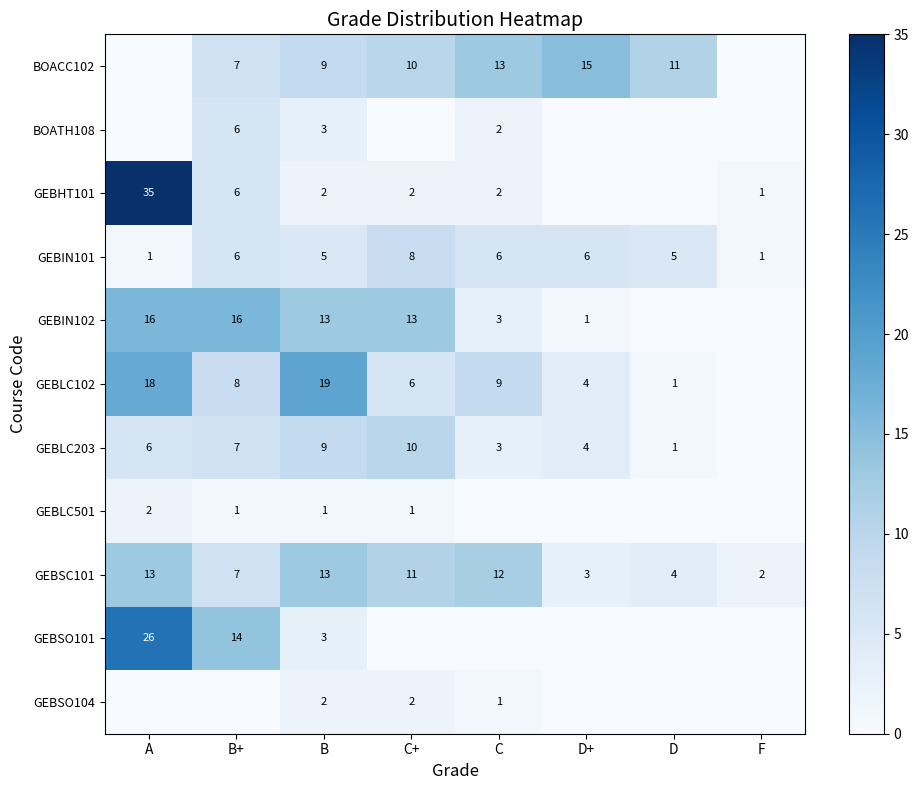

What is the approximate value of GEBIN101 at B?

5